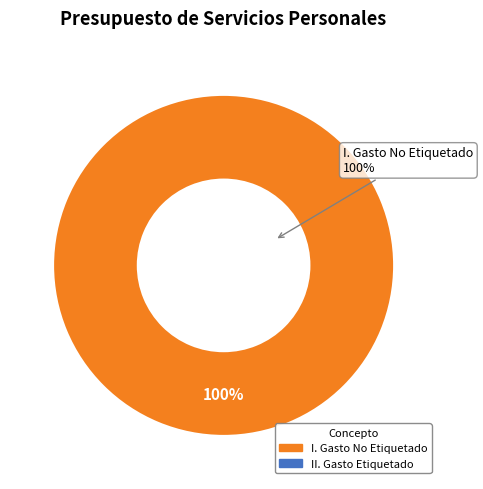

Is there a majority slice in this chart?

Yes